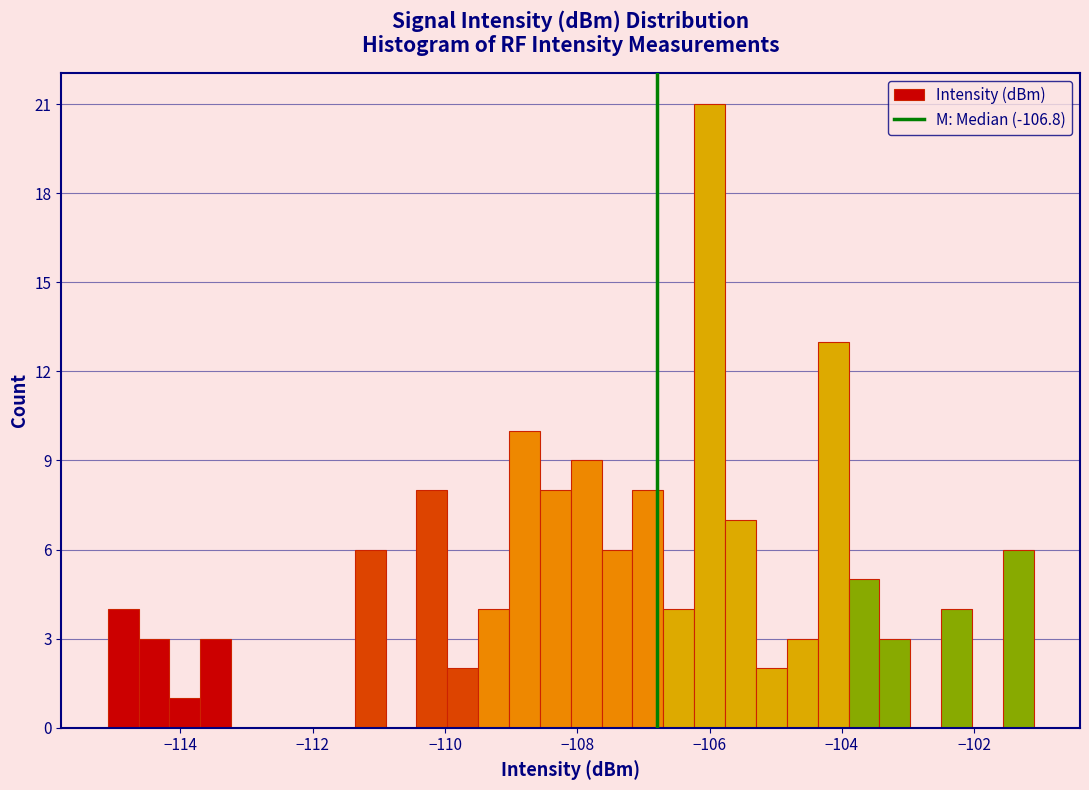

Around what value on the x-axis is the tallest bar? Give the approximate position of its centre, as read against the axis.

-106.0